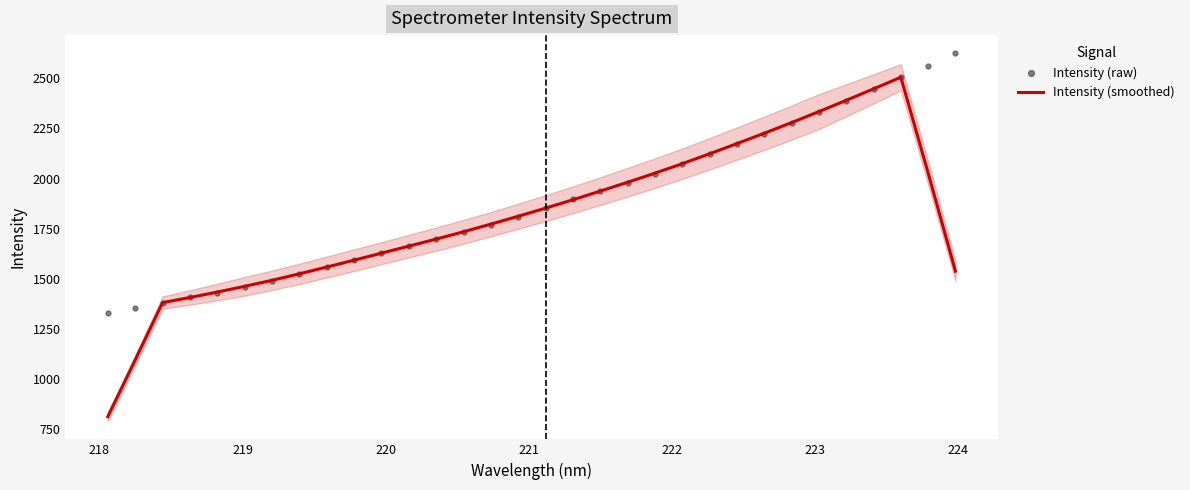

What are all the series names shown in the legend?

Intensity (raw), Intensity (smoothed)